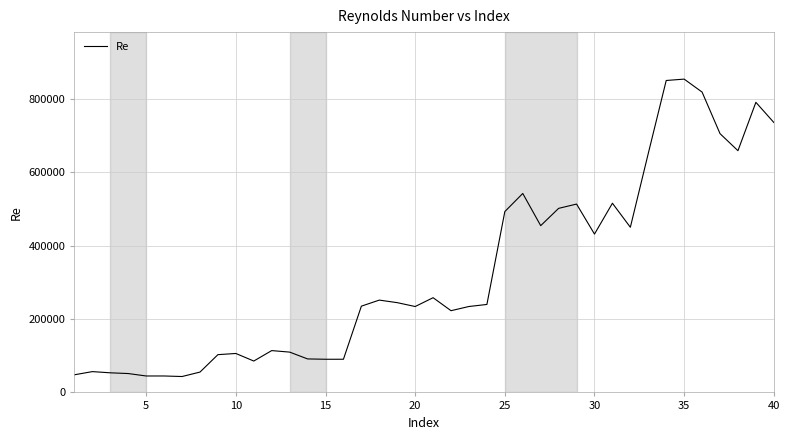

What is the smallest value displayed?

43371.3